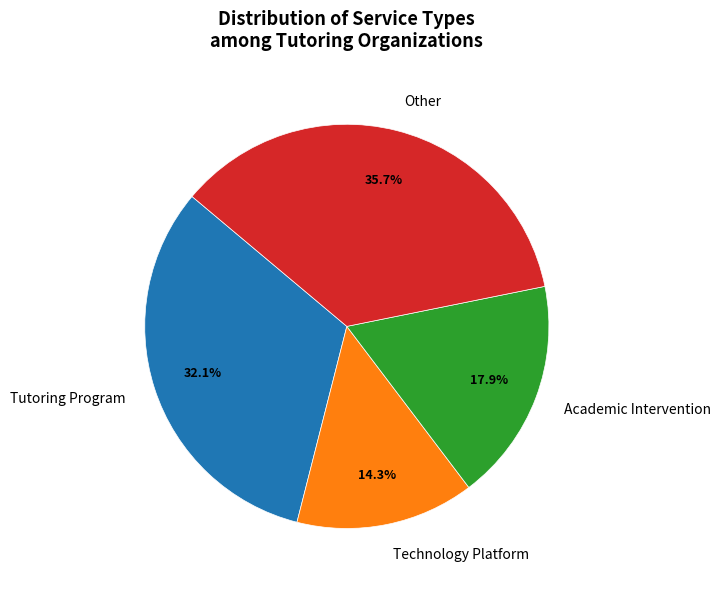

Which slice is the smallest?

Technology Platform